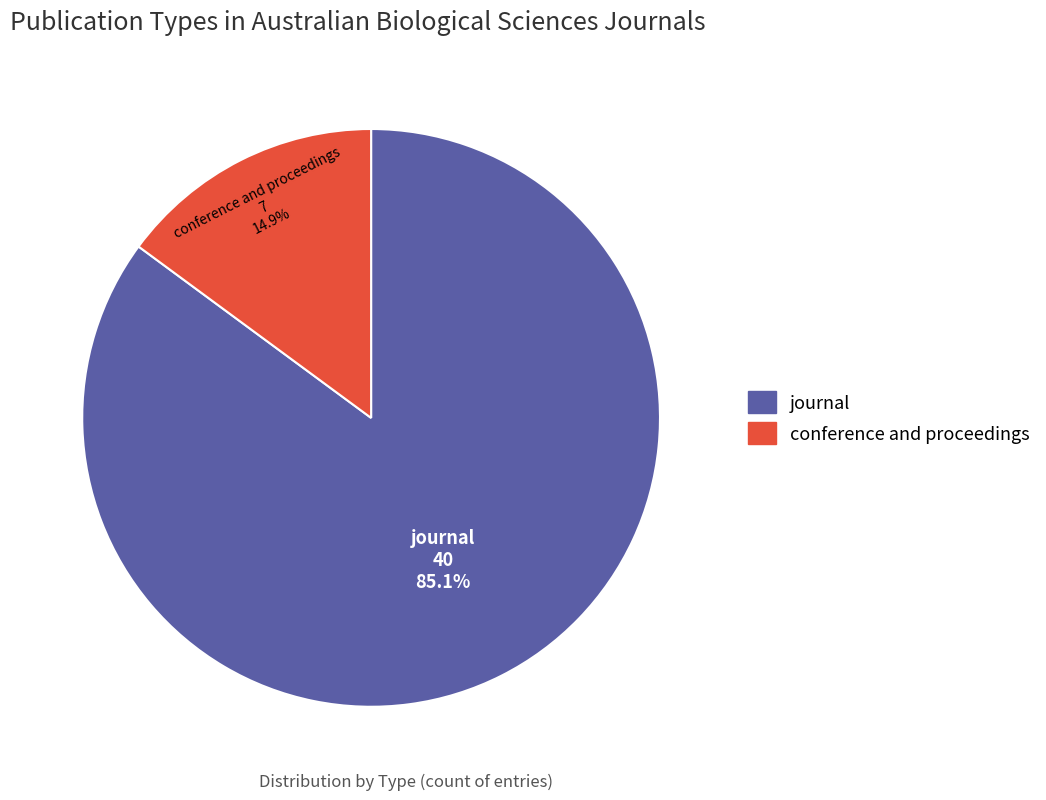

To the nearest percent, what percentage of the pie is conference and proceedings?

15%